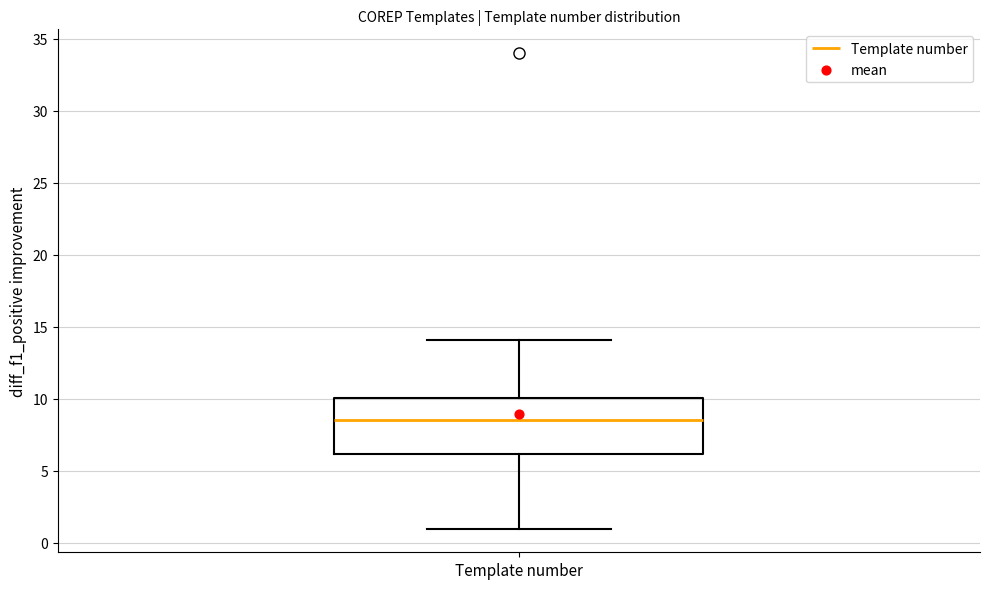

Read this box plot against the y-axis: the position of the median line, the range covered by the box, and the ends of both whiskers. The values are not printed on the chart, so give them approximately, as read against the axis.

median 8.5, box 6.0 to 10.0, whiskers 1.0 to 14.0